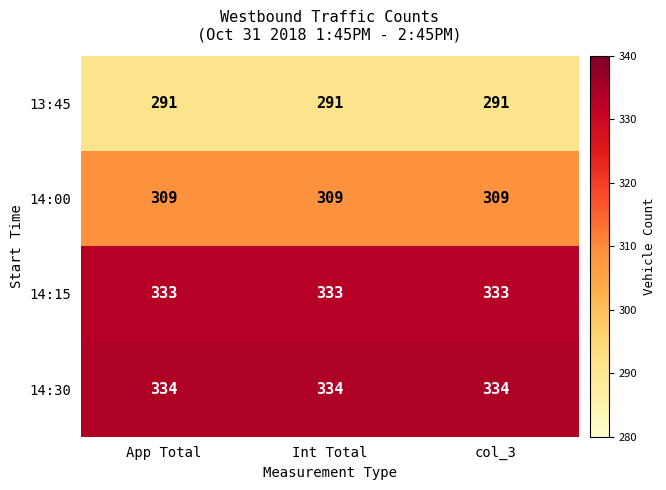

What is the lowest value of the 14:30 series?

334